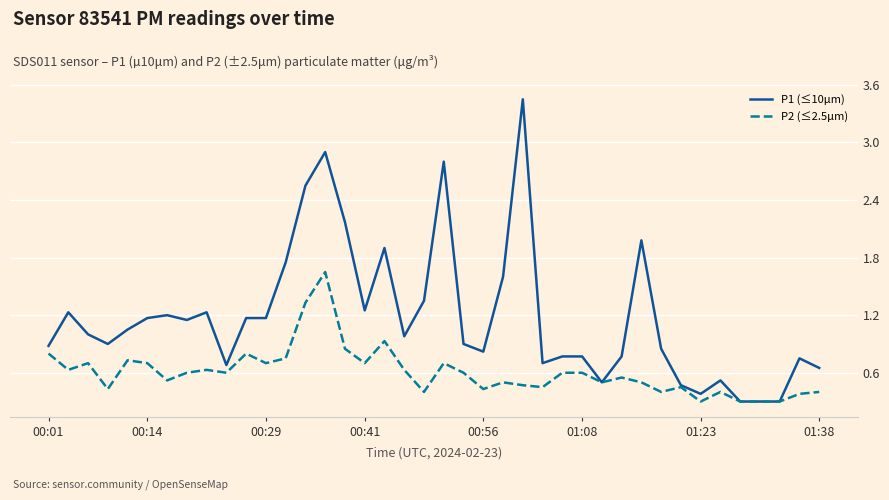

How many lines are shown in the chart?

2